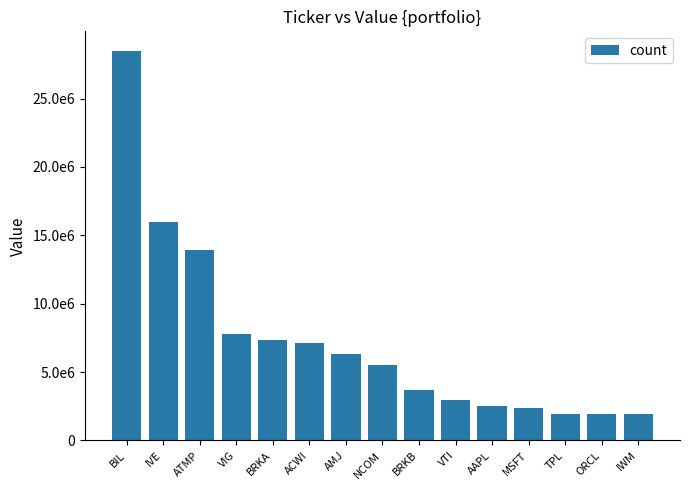

Reading right to left, extract all data points from this chart.

1909000	1919000	1961000	2340000	2499000	2994000	3703000	5492000	6298000	7097000	7344000	7816000	13920000	15946000	28492000